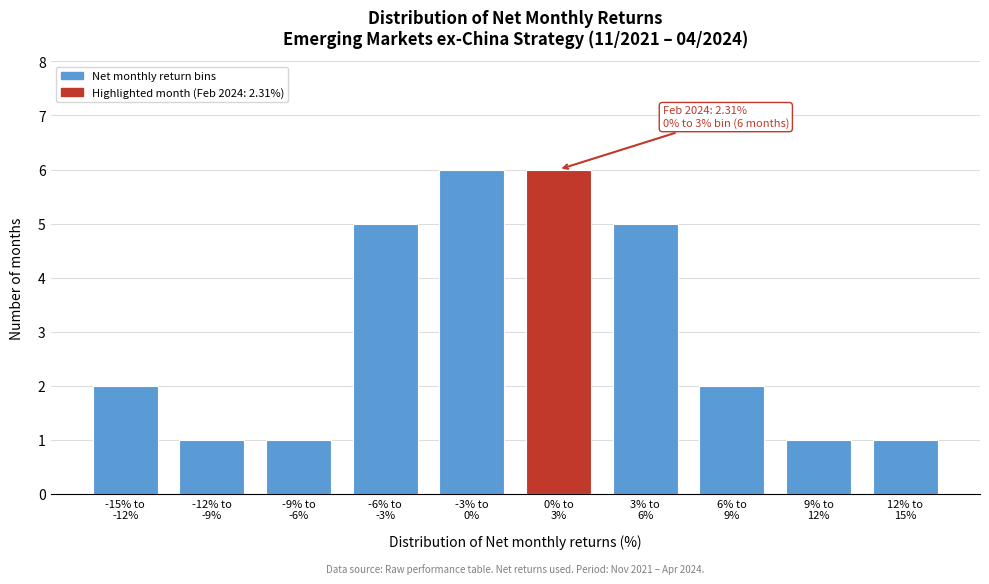

Reading right to left, list all the values displayed in this chart.

1	1	2	5	6	6	5	1	1	2